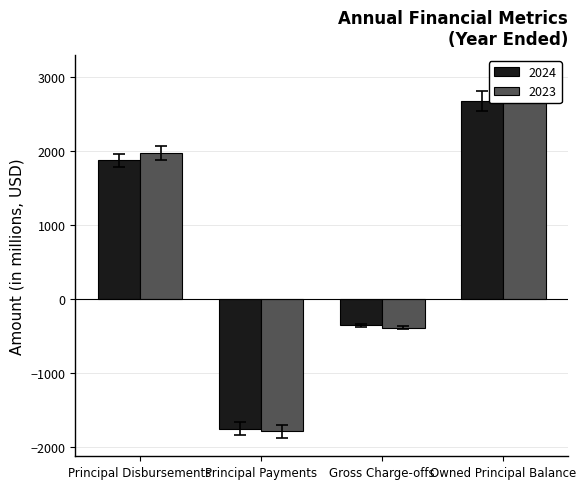

Is the value of 2024 at Gross Charge-offs greater than the value of 2023 at Gross Charge-offs?

Yes